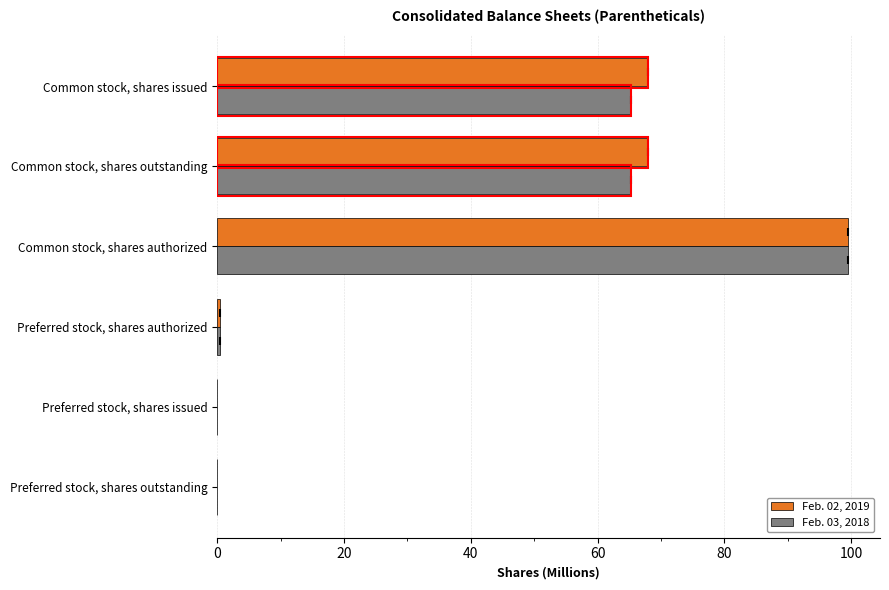

Which series has the largest total across all categories?

Feb. 02, 2019